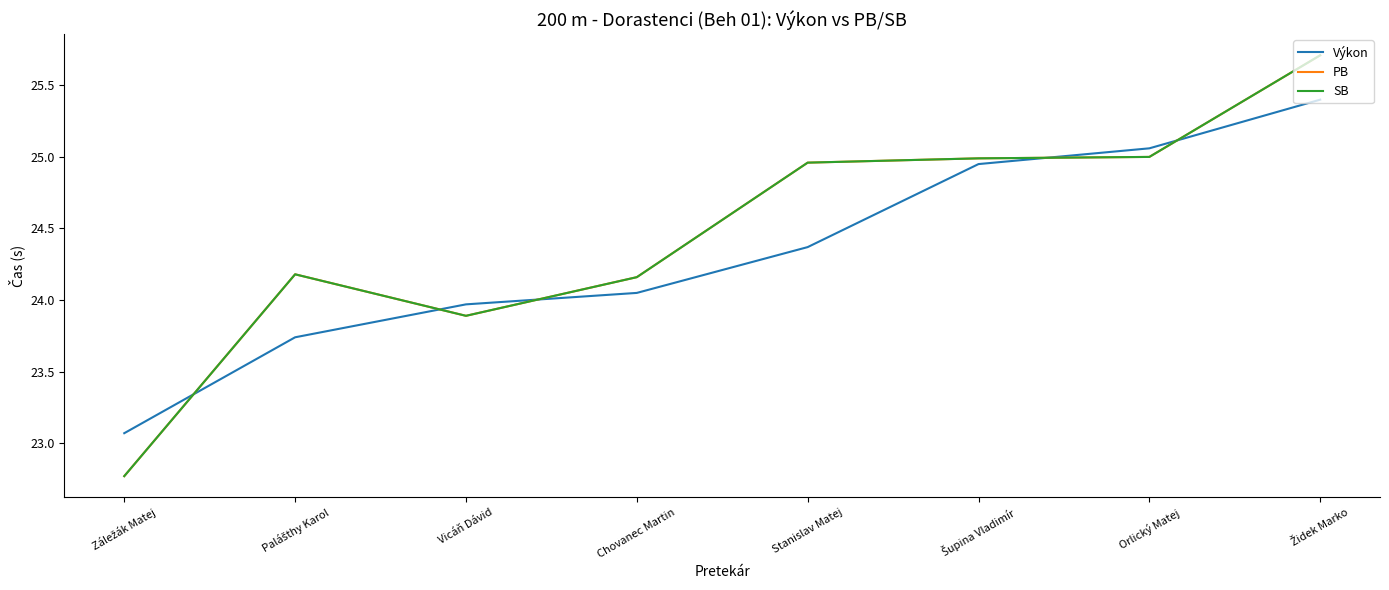

What is the difference between the maximum and minimum values in the PB series?

2.9